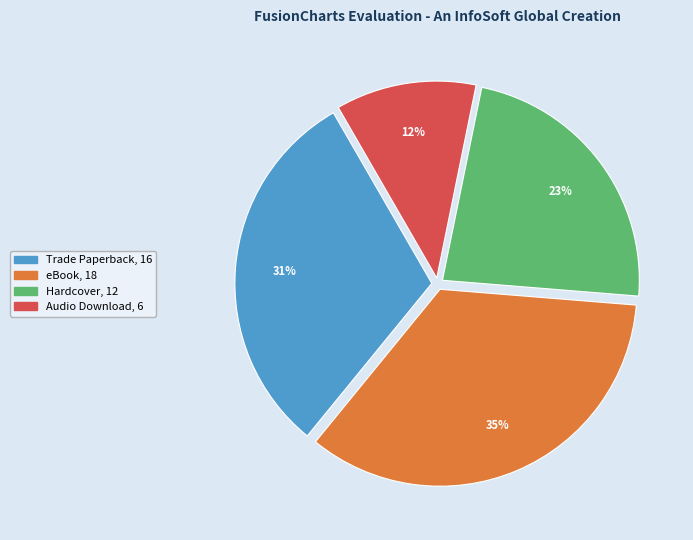

Is there any slice that represents more than half of the pie?

No